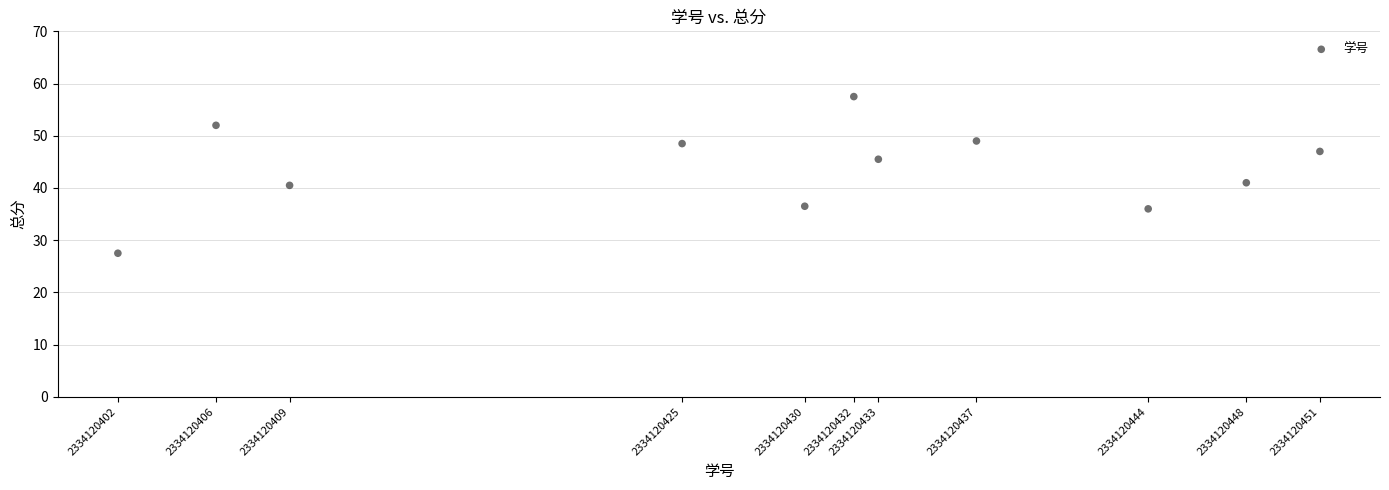

What is the range of Y values (max minus min)?

30.0